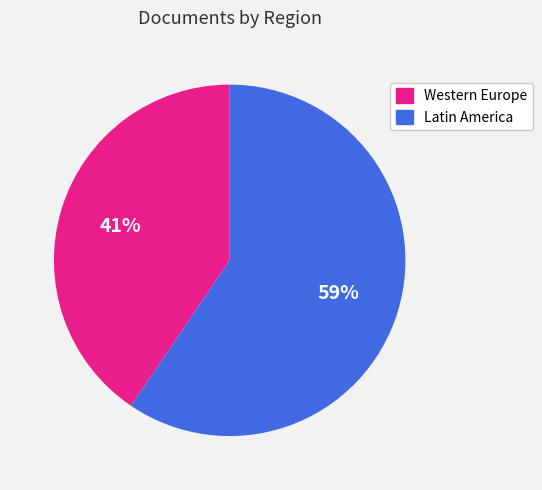

Is there any slice that represents more than half of the pie?

Yes